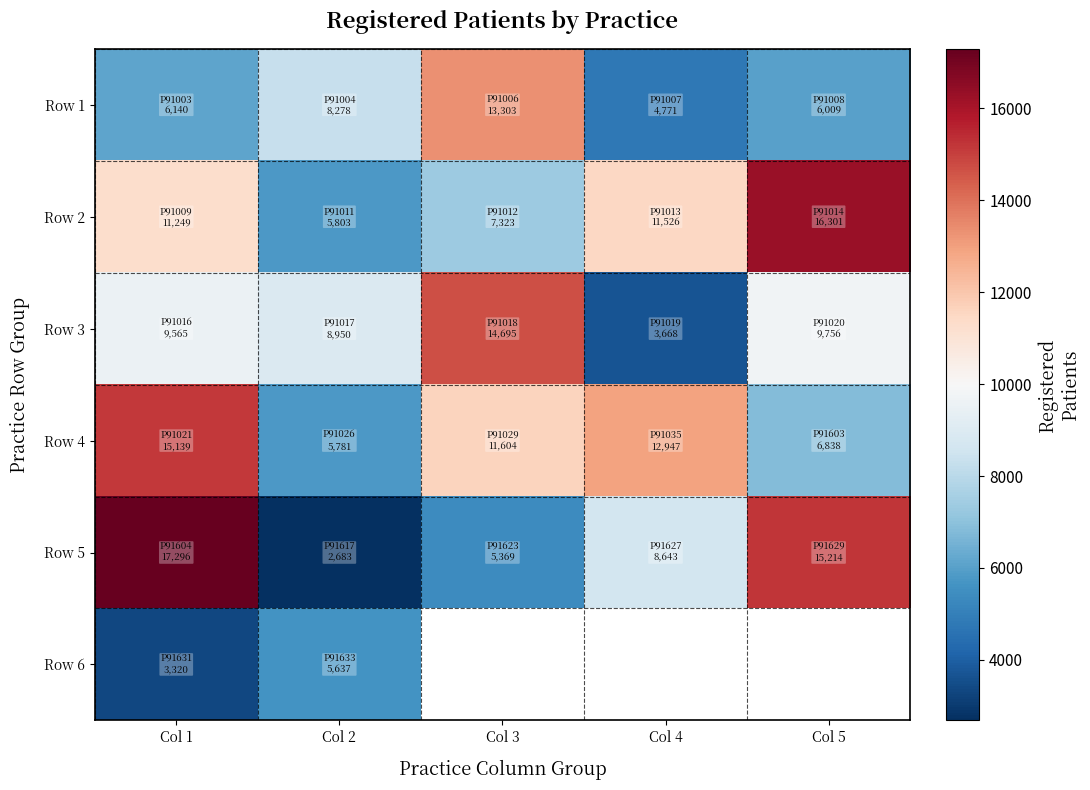

What is the spread (max minus min) of values at Col 4?

9279.0